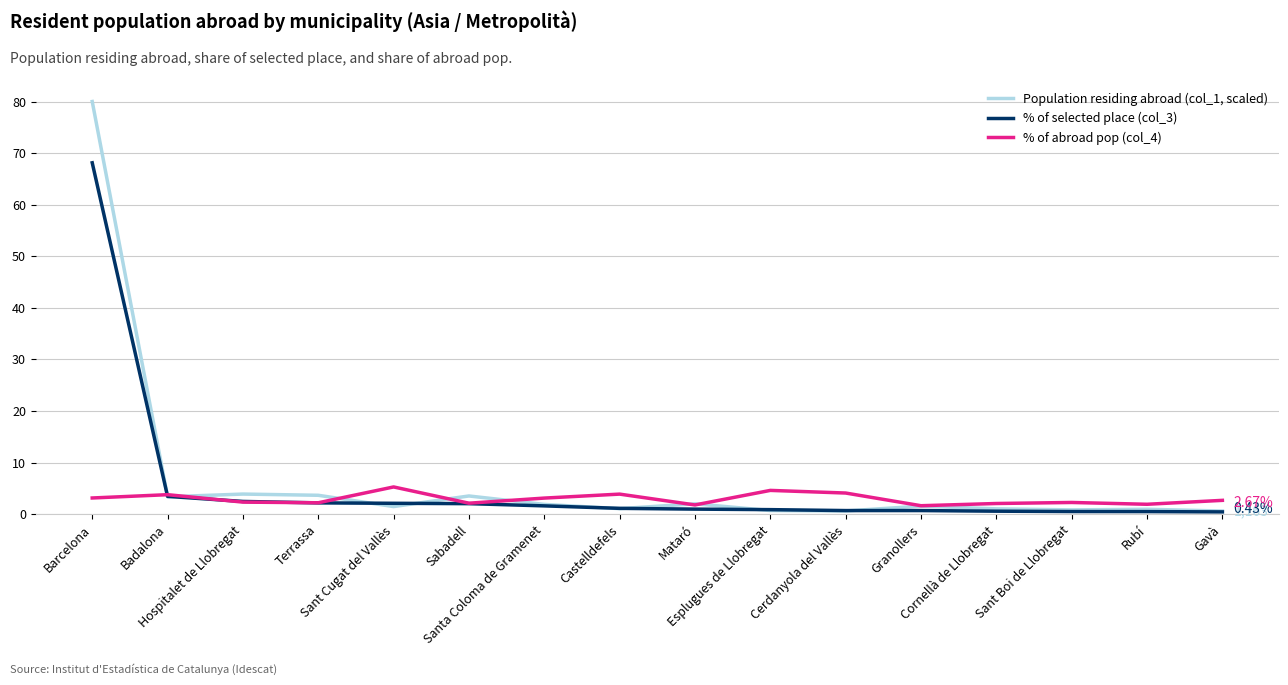

At Cerdanyola del Vallès, list the series in order from smallest to largest.

Population residing abroad (col_1, scaled), % of selected place (col_3), % of abroad pop (col_4)